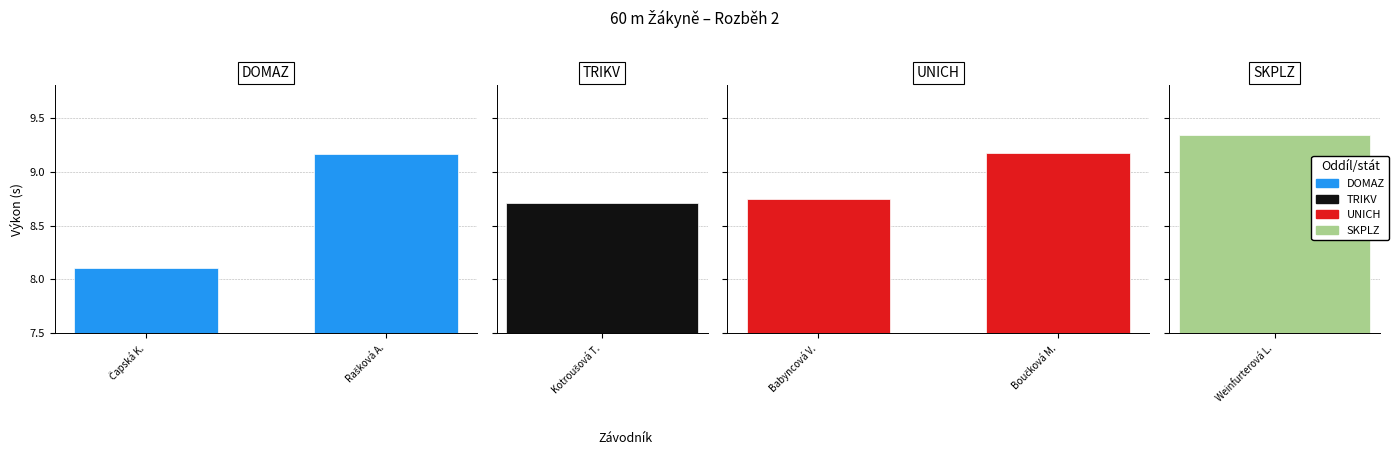

How many bars are there in each group?

2